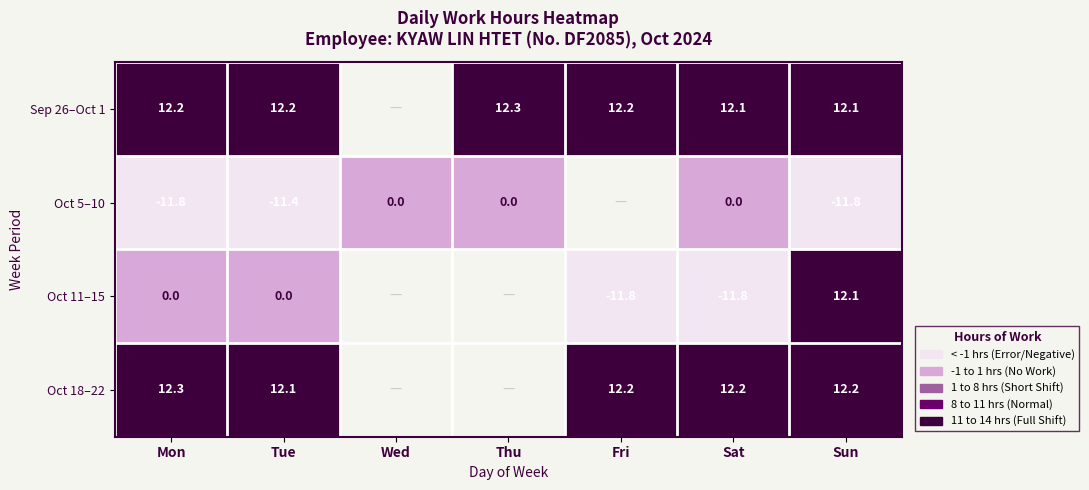

What is the difference between the highest and lowest values at Sat?

24.0